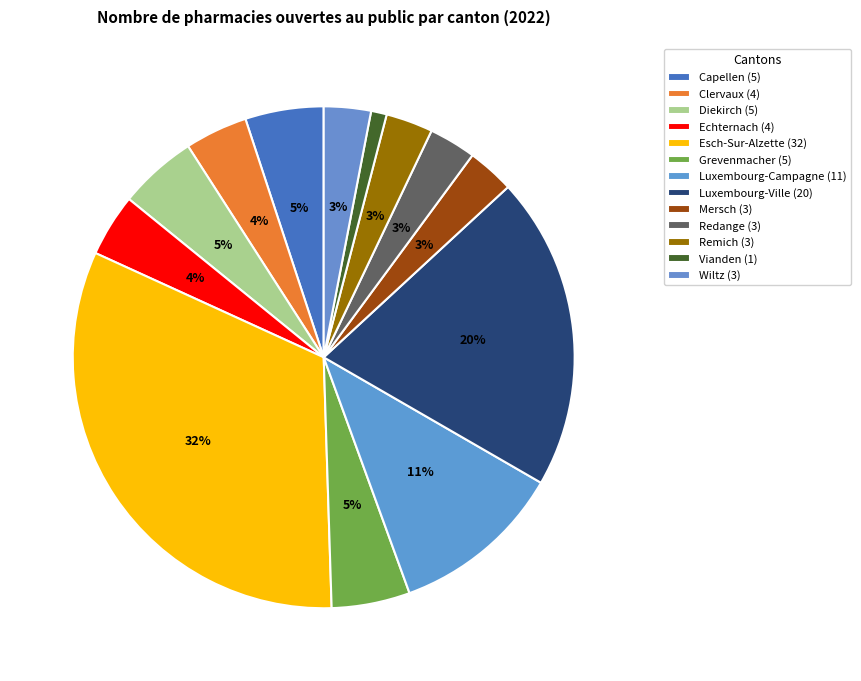

How many slices are in this pie chart?

13